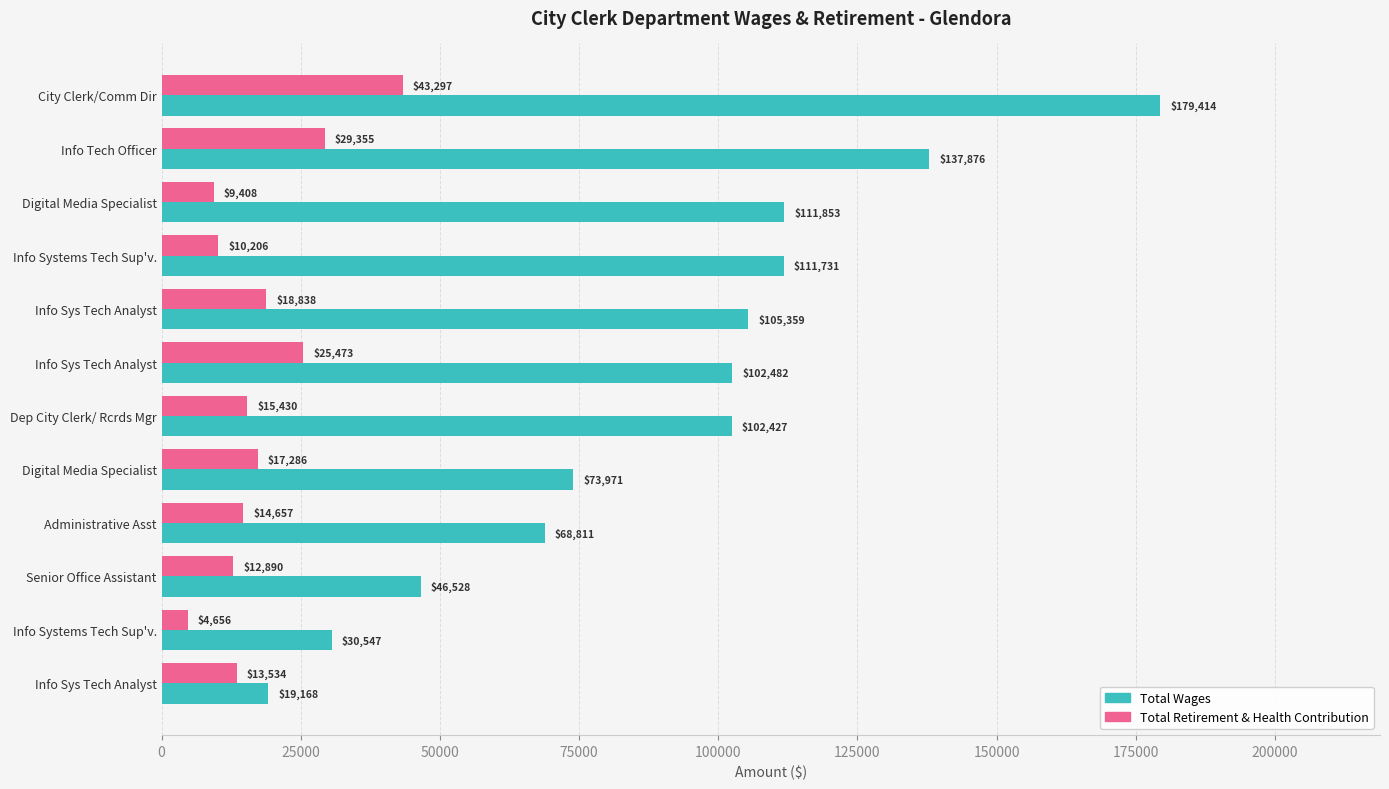

List the series in order of their peak value, highest first.

Total Wages, Total Retirement & Health Contribution